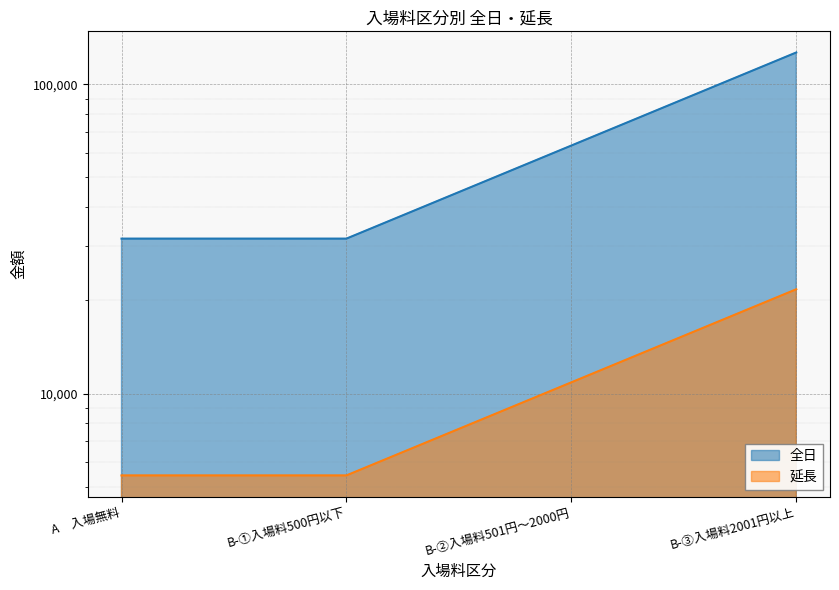

At which category does the chart reach its peak across all series?

B-③入場料2001円以上